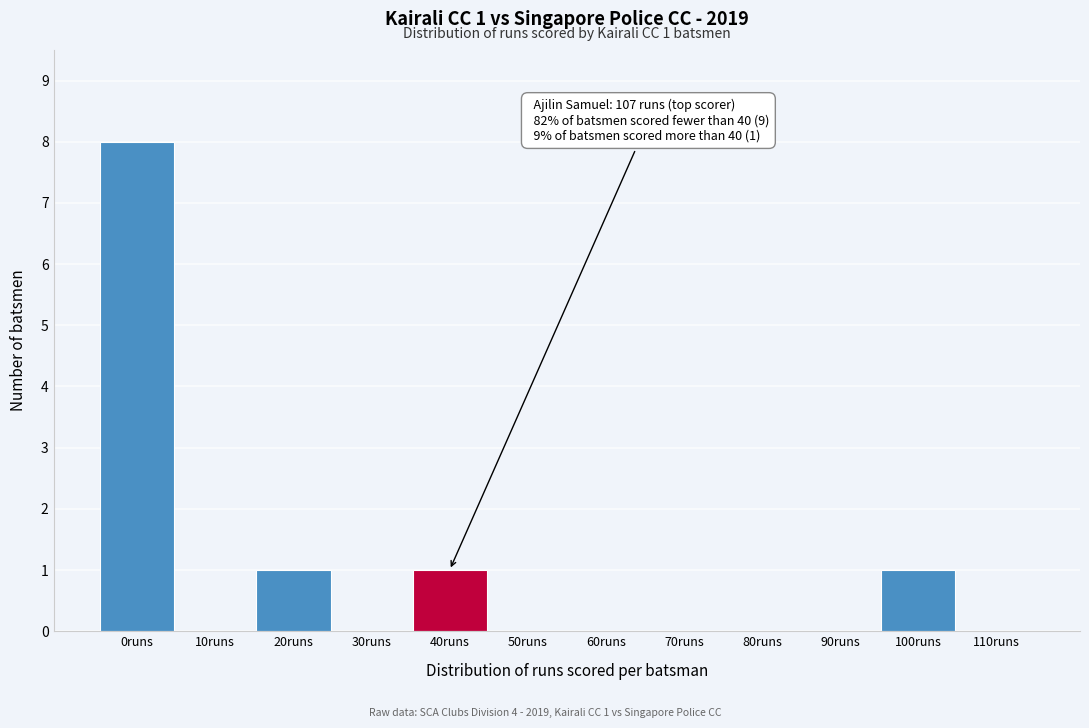

Reading left to right, list all the values displayed in this chart.

0runs=8	10runs=0	20runs=1	30runs=0	40runs=1	50runs=0	60runs=0	70runs=0	80runs=0	90runs=0	100runs=1	110runs=0